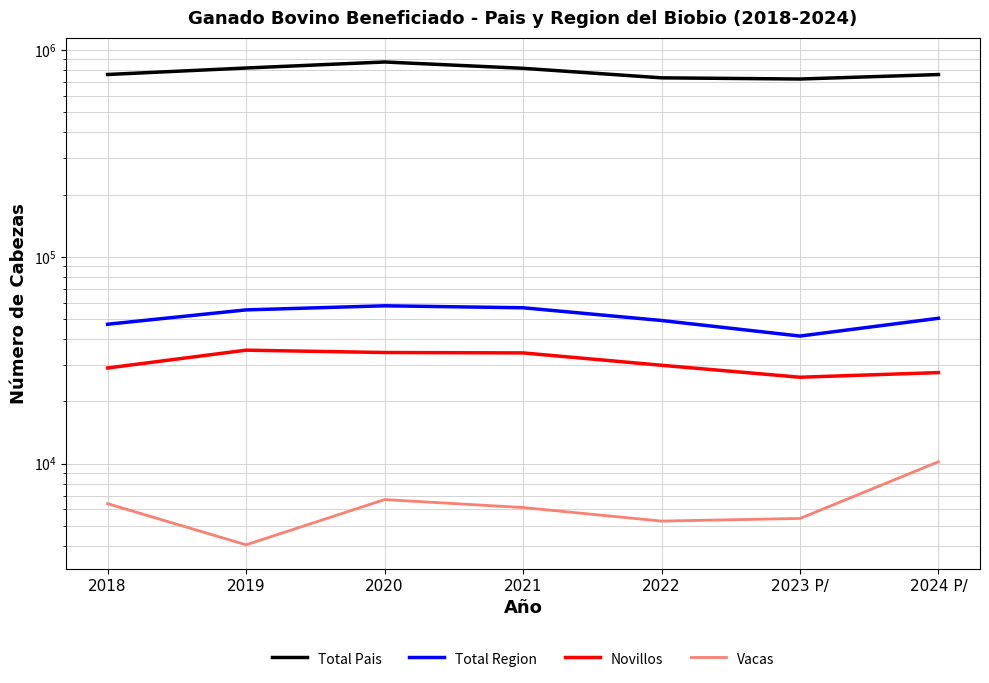

How many interior local peaks does the Total Region series have?

1